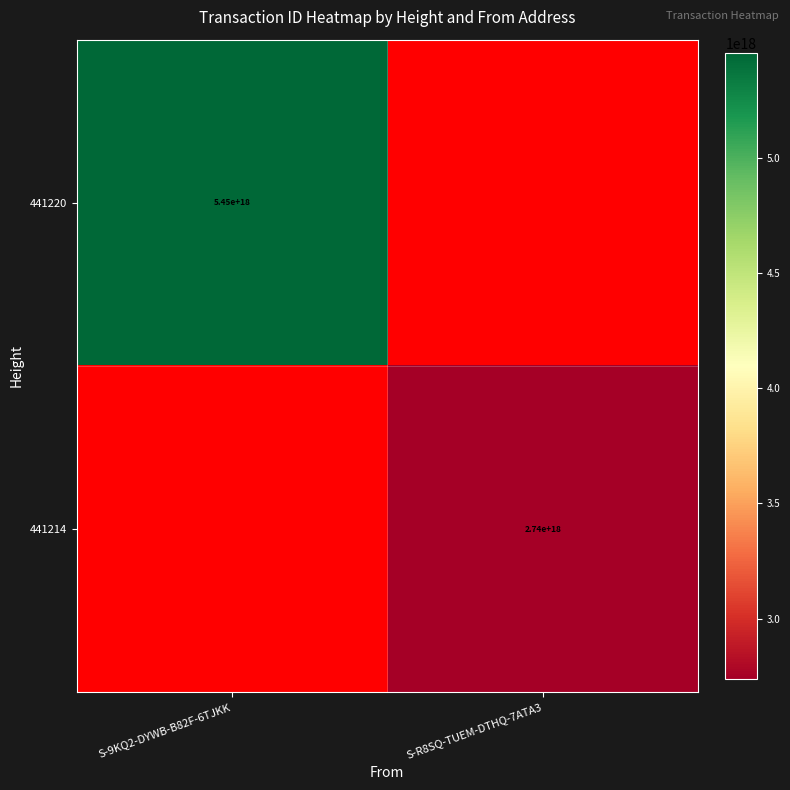

How many distinct data groups are displayed?

2